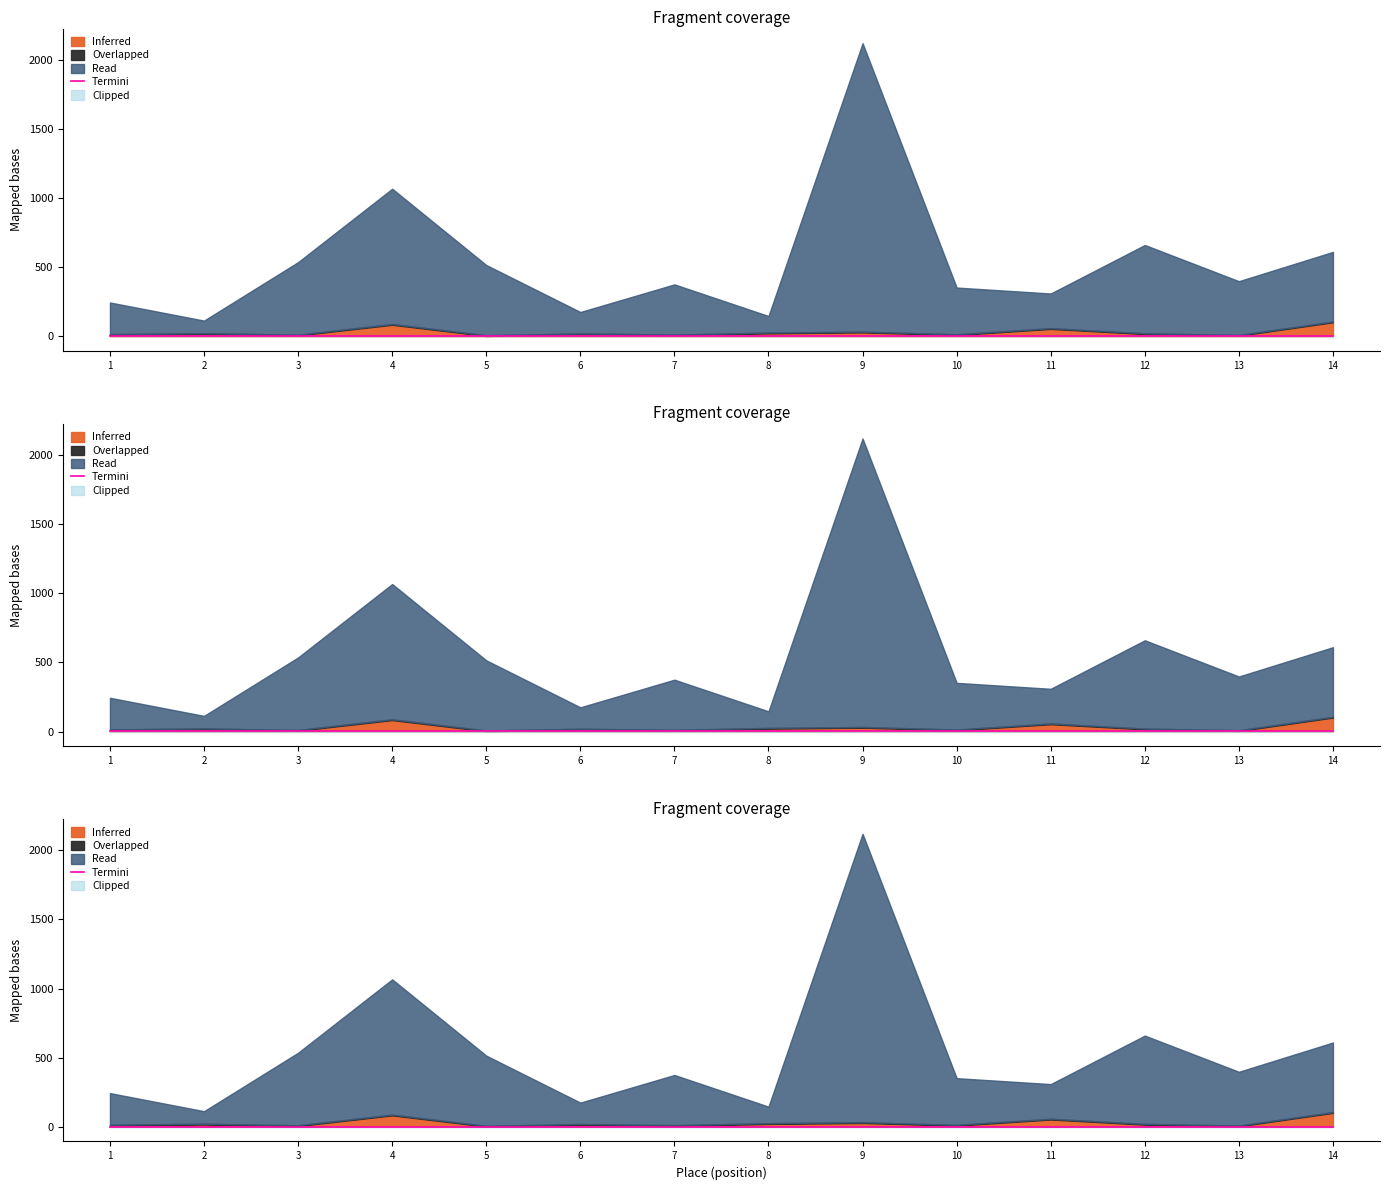

Is the value of Inferred at 8 greater than the value of Overlapped at 10?

Yes